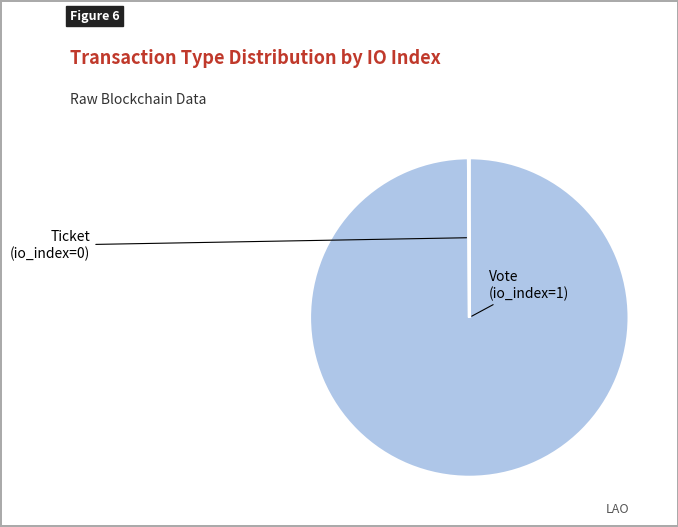

Does any single category account for the majority?

Yes